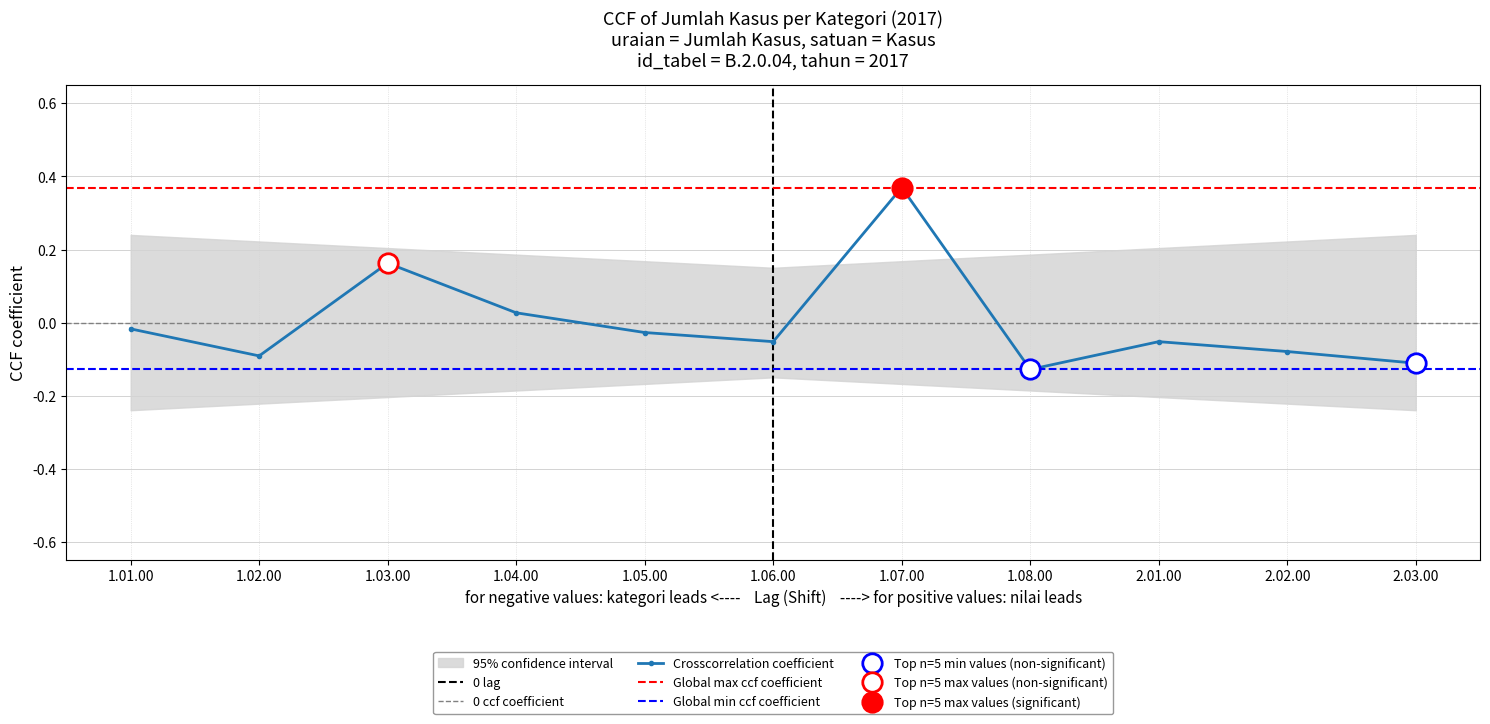

What is the greatest value displayed?

0.4